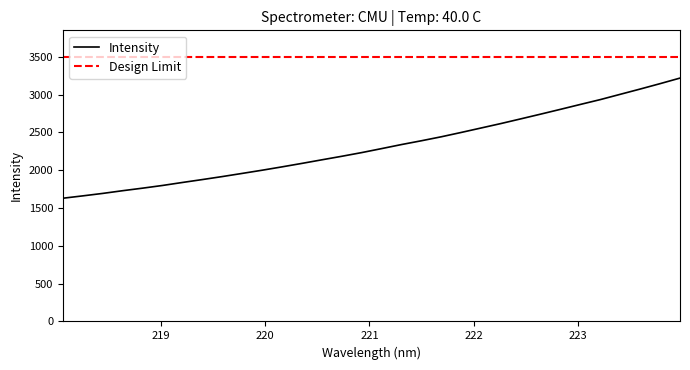

What is the sum of the values at 223.0264 and 221.4993?

5260.4